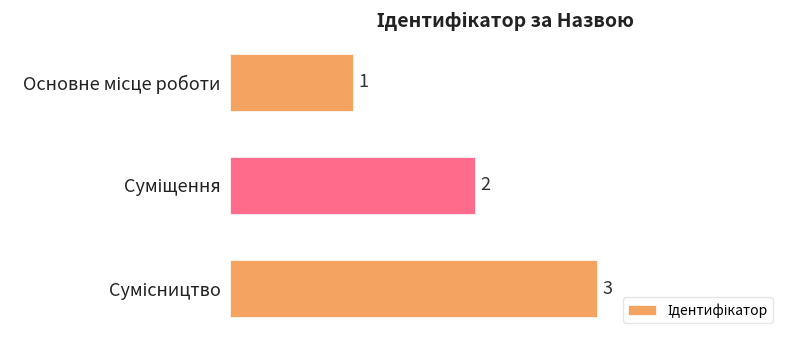

What is the greatest value displayed?

3